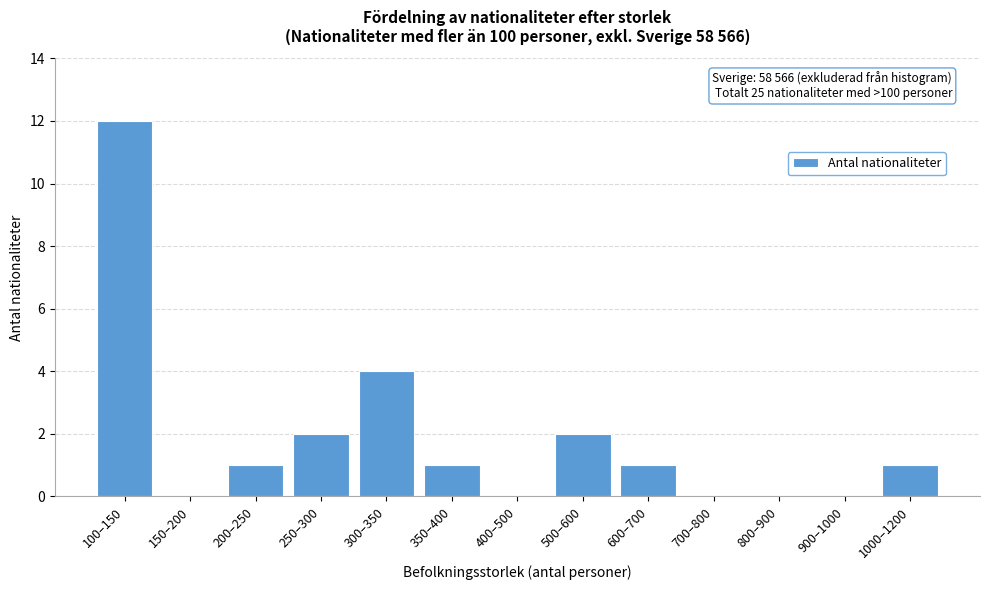

Reading left to right, what are all the values shown in this chart?

100–150=12	150–200=0	200–250=1	250–300=2	300–350=4	350–400=1	400–500=0	500–600=2	600–700=1	700–800=0	800–900=0	900–1000=0	1000–1200=1